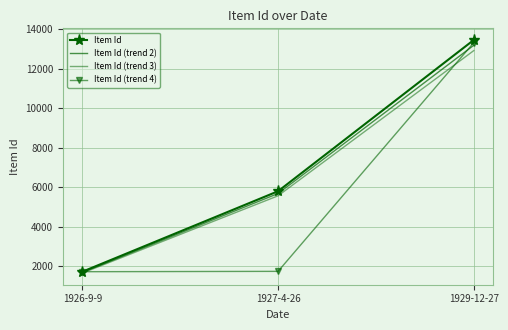

How many data points in Item Id (trend 4) are less than 1745?

1